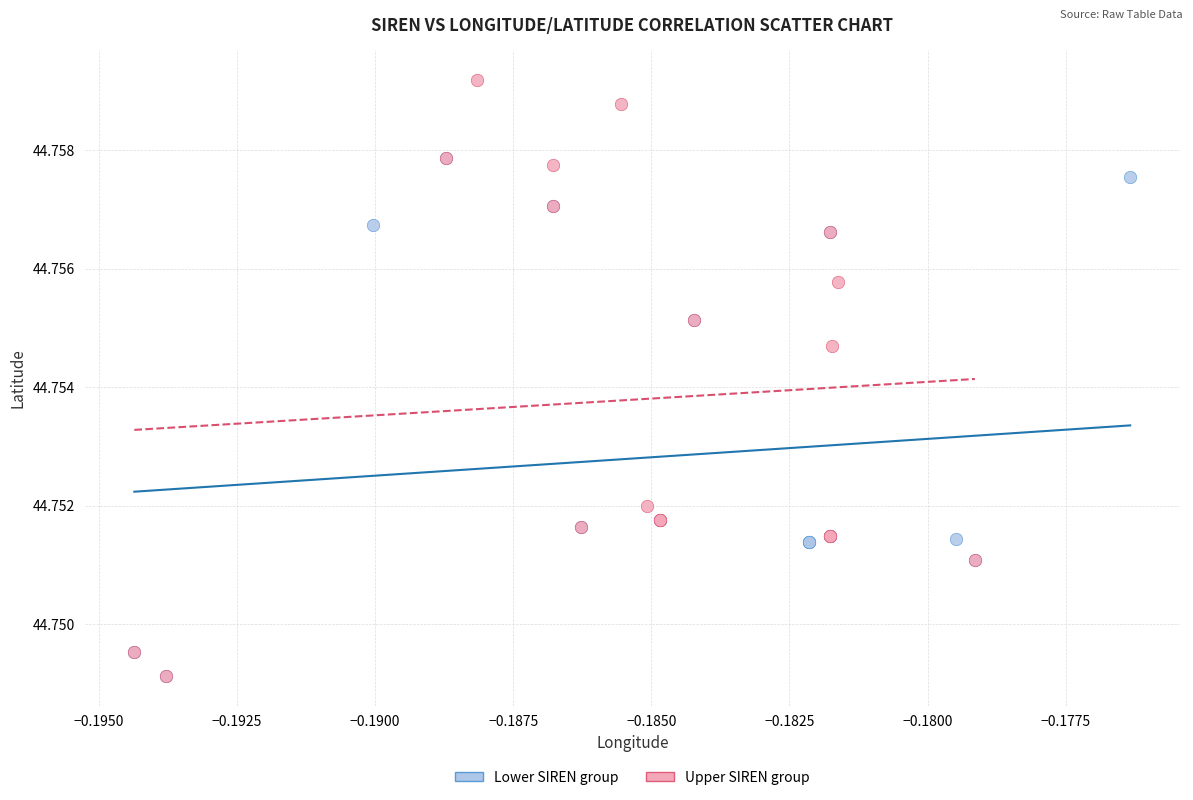

Which series has the widest spread of Y values?

Upper SIREN group